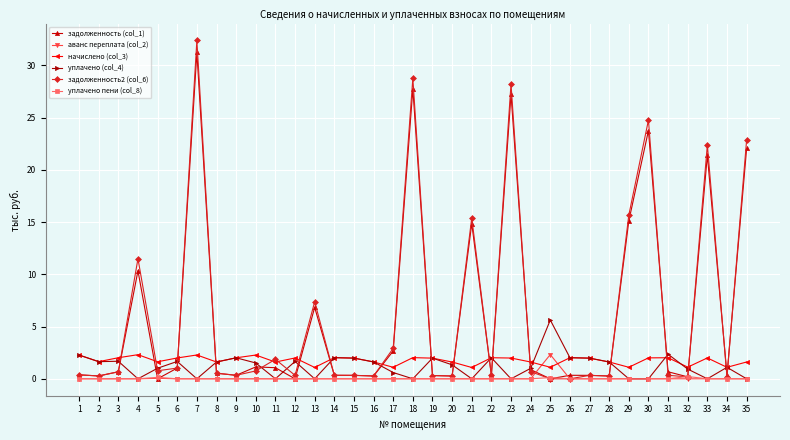

Which series has the widest spread of values?

задолженность2 (col_6)